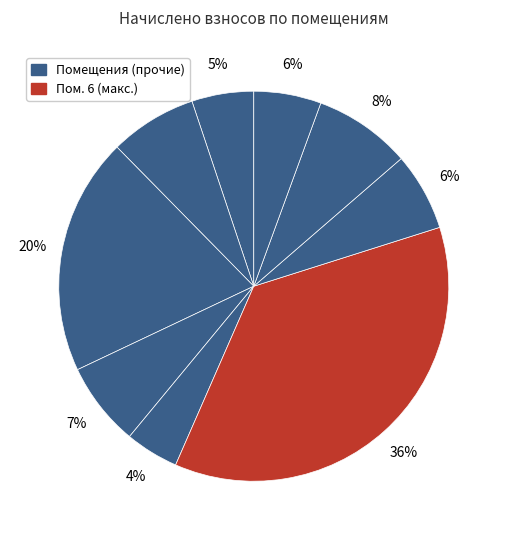

Count the number of slices in the pie.

9